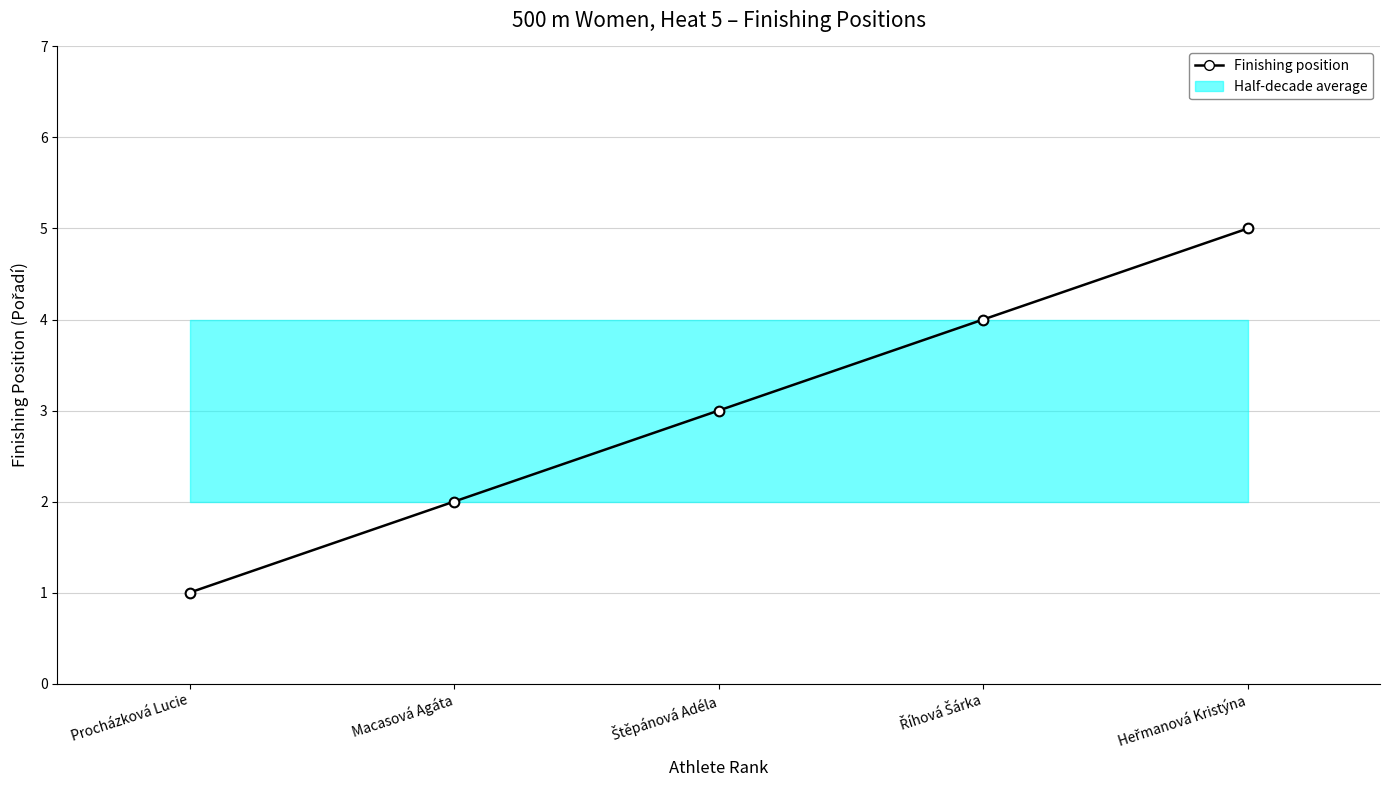

Is it true that the value at Macasová Agáta is 2?

True